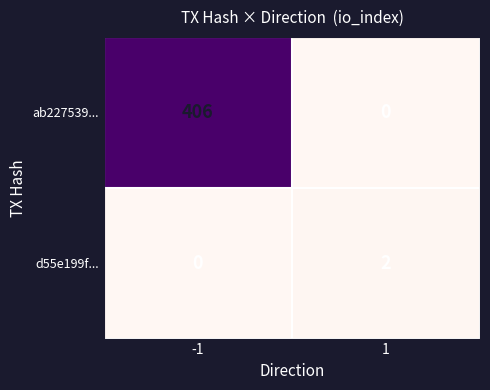

Which series has the largest total across all categories?

ab227539...